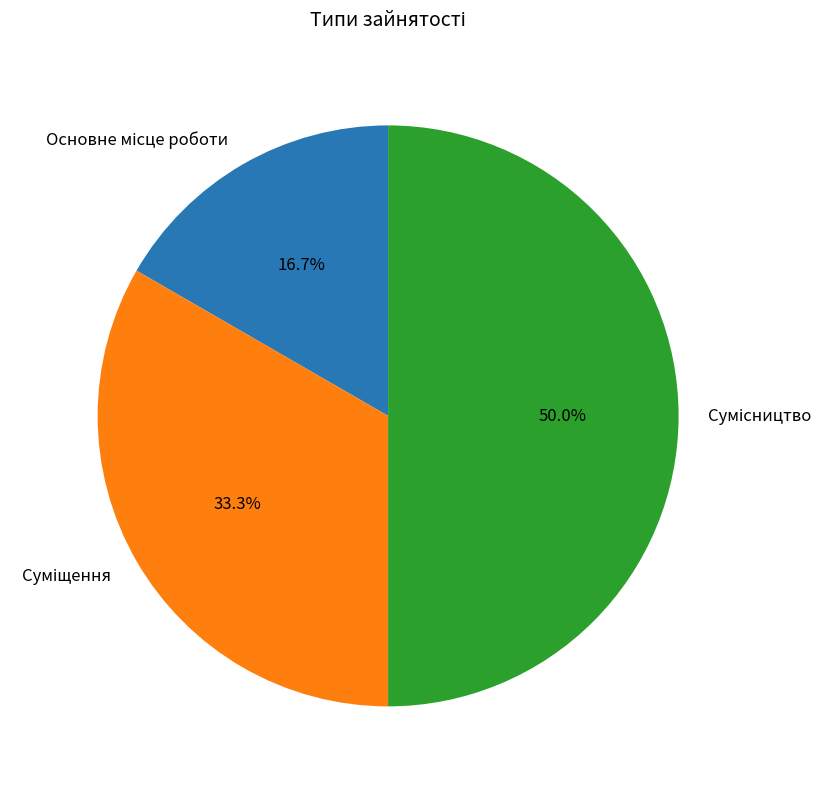

How many slices are in this pie chart?

3